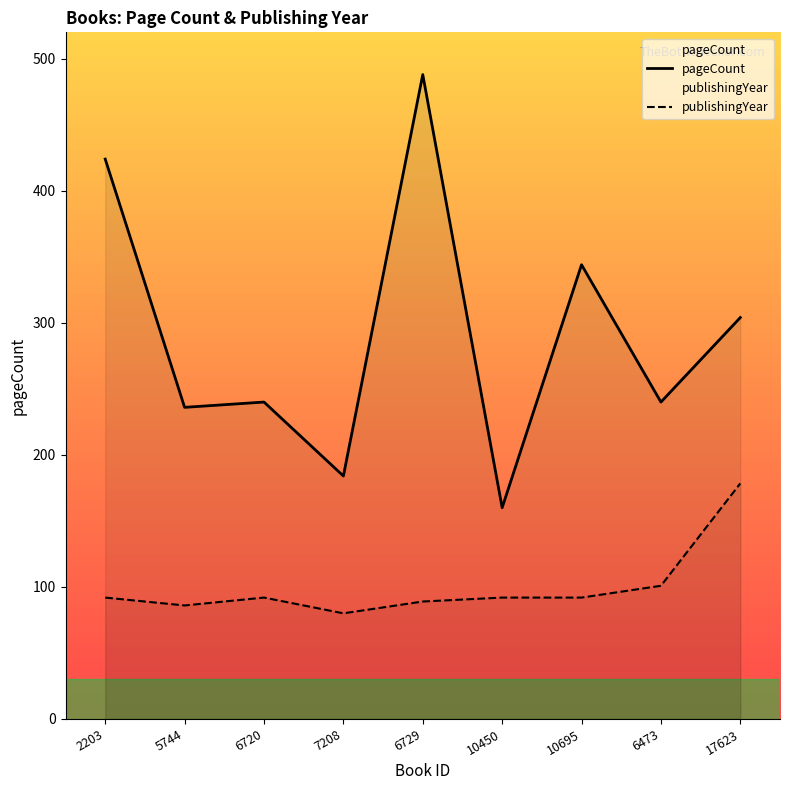

Between 2203 and 10695, which series saw the biggest shift?

pageCount